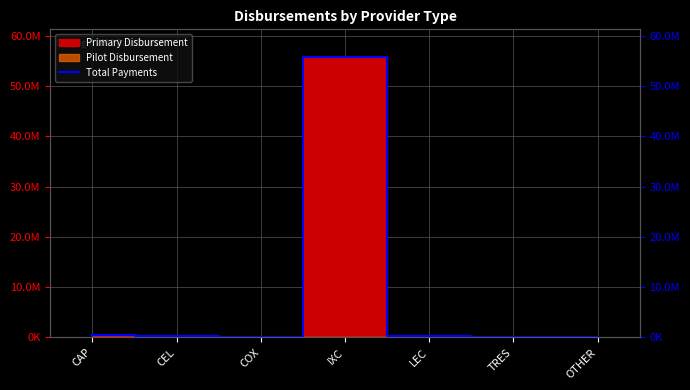

List the labels in order of value, largest first.

IXC, CAP, CEL, LEC, TRES, COX, OTHER